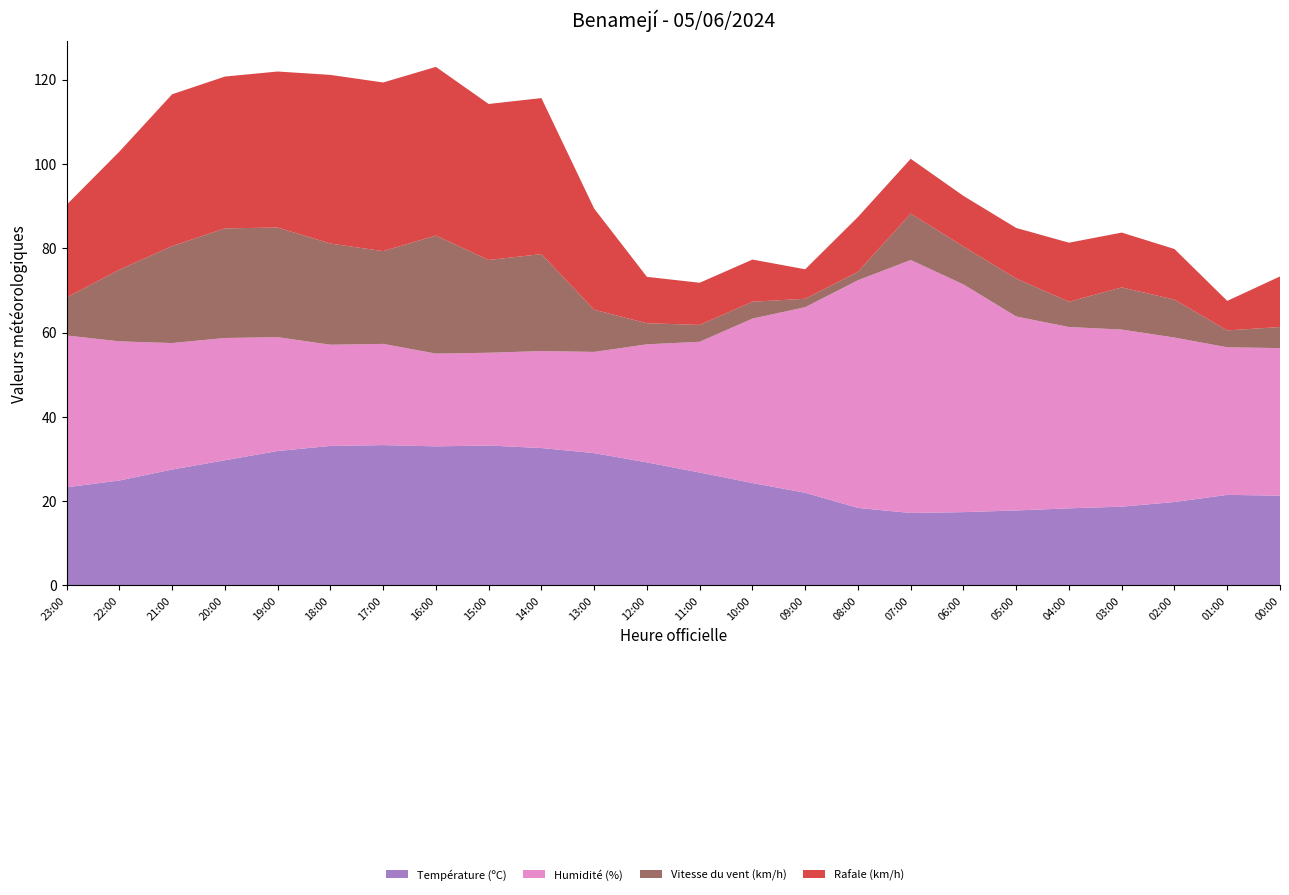

Reading left to right, extract all data points from this chart.

Température (ºC): 23:00=23.3	22:00=24.9	21:00=27.5	20:00=29.7	19:00=31.9	18:00=33.1	17:00=33.3	16:00=33.0	15:00=33.2	14:00=32.6	13:00=31.4	12:00=29.2	11:00=26.8	10:00=24.3	09:00=22.0	08:00=18.4	07:00=17.2	06:00=17.4	05:00=17.8	04:00=18.3	03:00=18.7	02:00=19.8	01:00=21.5	00:00=21.3
Humidité (%): 23:00=36.0	22:00=33.0	21:00=30.0	20:00=29.0	19:00=27.0	18:00=24.0	17:00=24.0	16:00=22.0	15:00=22.0	14:00=23.0	13:00=24.0	12:00=28.0	11:00=31.0	10:00=39.0	09:00=44.0	08:00=54.0	07:00=60.0	06:00=54.0	05:00=46.0	04:00=43.0	03:00=42.0	02:00=39.0	01:00=35.0	00:00=35.0
Vitesse du vent (km/h): 23:00=9.0	22:00=17.0	21:00=23.0	20:00=26.0	19:00=26.0	18:00=24.0	17:00=22.0	16:00=28.0	15:00=22.0	14:00=23.0	13:00=10.0	12:00=5.0	11:00=4.0	10:00=4.0	09:00=2.0	08:00=2.0	07:00=11.0	06:00=9.0	05:00=9.0	04:00=6.0	03:00=10.0	02:00=9.0	01:00=4.0	00:00=5.0
Rafale (km/h): 23:00=22.0	22:00=28.0	21:00=36.0	20:00=36.0	19:00=37.0	18:00=40.0	17:00=40.0	16:00=40.0	15:00=37.0	14:00=37.0	13:00=24.0	12:00=11.0	11:00=10.0	10:00=10.0	09:00=7.0	08:00=13.0	07:00=13.0	06:00=12.0	05:00=12.0	04:00=14.0	03:00=13.0	02:00=12.0	01:00=7.0	00:00=12.0